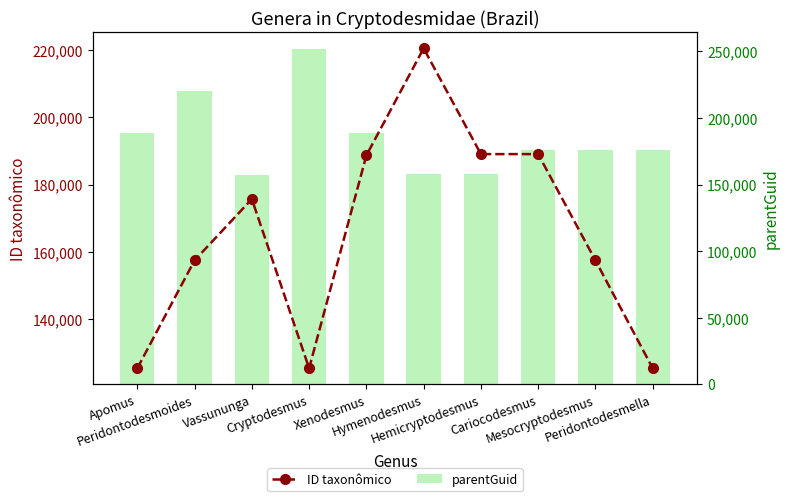

Reading left to right, transcribe all the data shown in this chart.

ID taxonômico: 125407	157485	175686	125412	188657	220467	189042	189048	157476	125408
parentGuid: 188654	220470	157488	251668	188659	157646	157637	175764	175813	175734